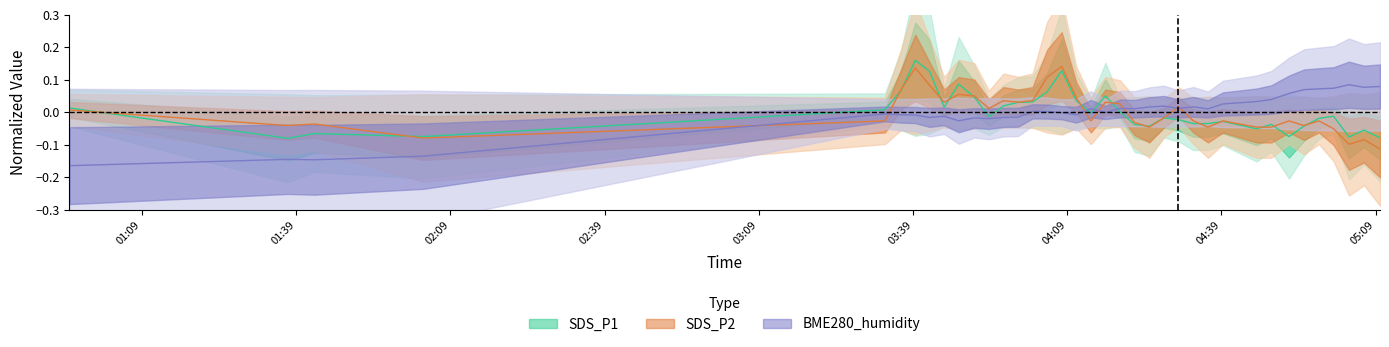

Rank the series at 2022/01/16 04:13:36 from lowest to highest value.

SDS_P2, SDS_P1, BME280_humidity